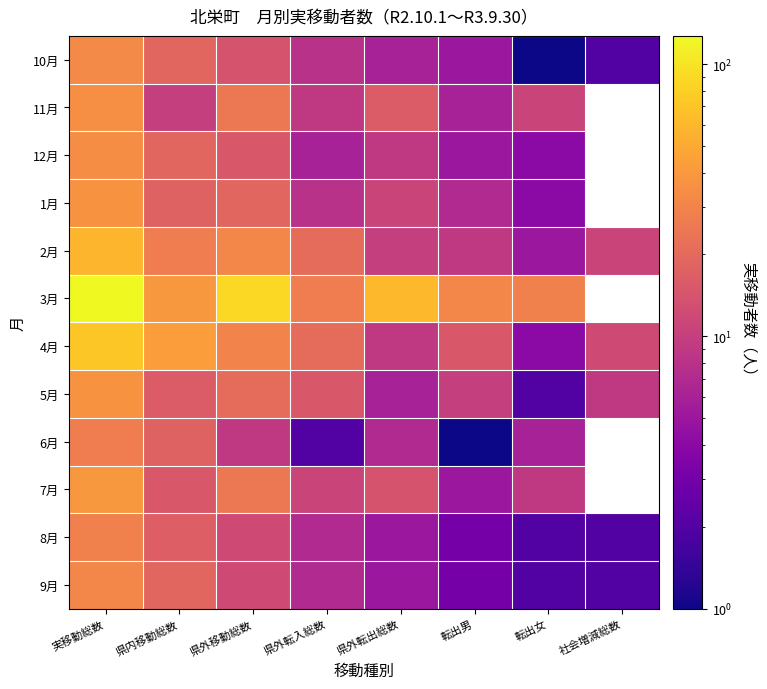

At which label does 7月 first exceed 15?

実移動総数